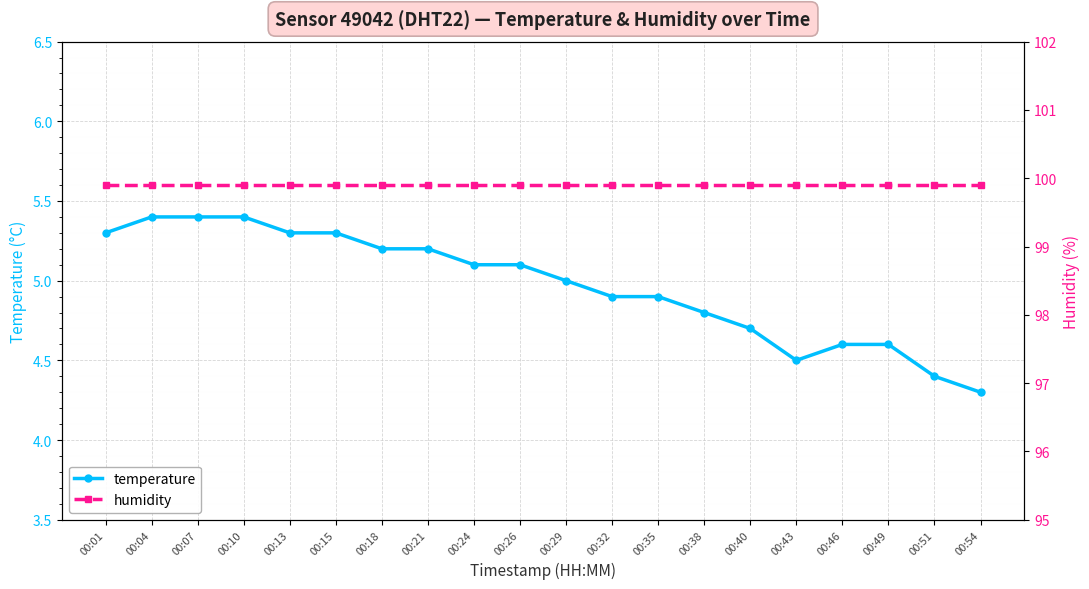

Reading right to left, extract all data points from this chart.

temperature: 4.3	4.4	4.6	4.6	4.5	4.7	4.8	4.9	4.9	5.0	5.1	5.1	5.2	5.2	5.3	5.3	5.4	5.4	5.4	5.3
humidity: 99.9	99.9	99.9	99.9	99.9	99.9	99.9	99.9	99.9	99.9	99.9	99.9	99.9	99.9	99.9	99.9	99.9	99.9	99.9	99.9